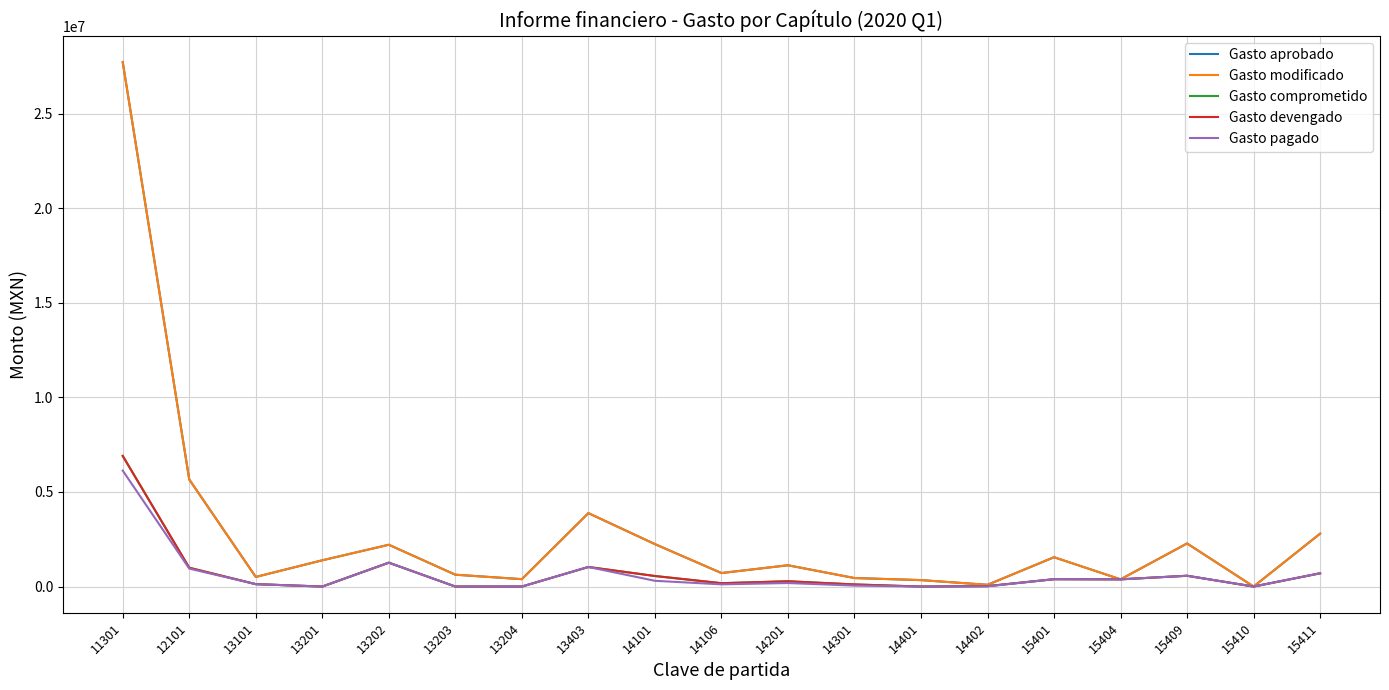

Reading right to left, extract all data points from this chart.

Gasto aprobado: 15411=2796905	15410=800	15409=2278153	15404=381450	15401=1550891	14402=92632	14401=340936	14301=450153	14201=1125202	14106=714614	14101=2243992	13403=3881339	13204=390732	13203=626621	13202=2209558	13201=1388374	13101=508097	12101=5661555	11301=27726320
Gasto modificado: 15411=2796905	15410=800	15409=2278153	15404=381450	15401=1550891	14402=92632	14401=340936	14301=450153	14201=1125202	14106=714614	14101=2243992	13403=3881339	13204=390732	13203=626621	13202=2209558	13201=1388374	13101=508097	12101=5661555	11301=27726320
Gasto comprometido: 15411=702040	15410=0	15409=570615	15404=381450	15401=389145	14402=22830	14401=0	14301=111831	14201=279576	14106=177531	14101=557477	13403=1034875	13204=0	13203=0	13202=1262155	13201=0	13101=127120	12101=994315	11301=6905980
Gasto devengado: 15411=702040	15410=0	15409=570615	15404=381450	15401=389145	14402=22830	14401=0	14301=111831	14201=279576	14106=177531	14101=557477	13403=1034875	13204=0	13203=0	13202=1262155	13201=0	13101=127120	12101=994315	11301=6905980
Gasto pagado: 15411=702040	15410=0	15409=570615	15404=381450	15401=389145	14402=12080	14401=0	14301=50868	14201=186253	14106=116569	14101=304552	13403=1034875	13204=0	13203=0	13202=1262155	13201=0	13101=127120	12101=949528	11301=6130660